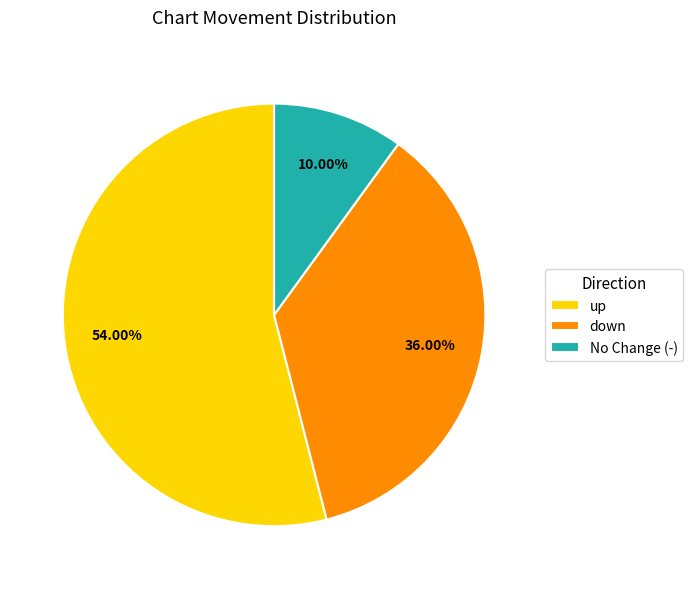

What portion of the pie excludes down?

64.0%